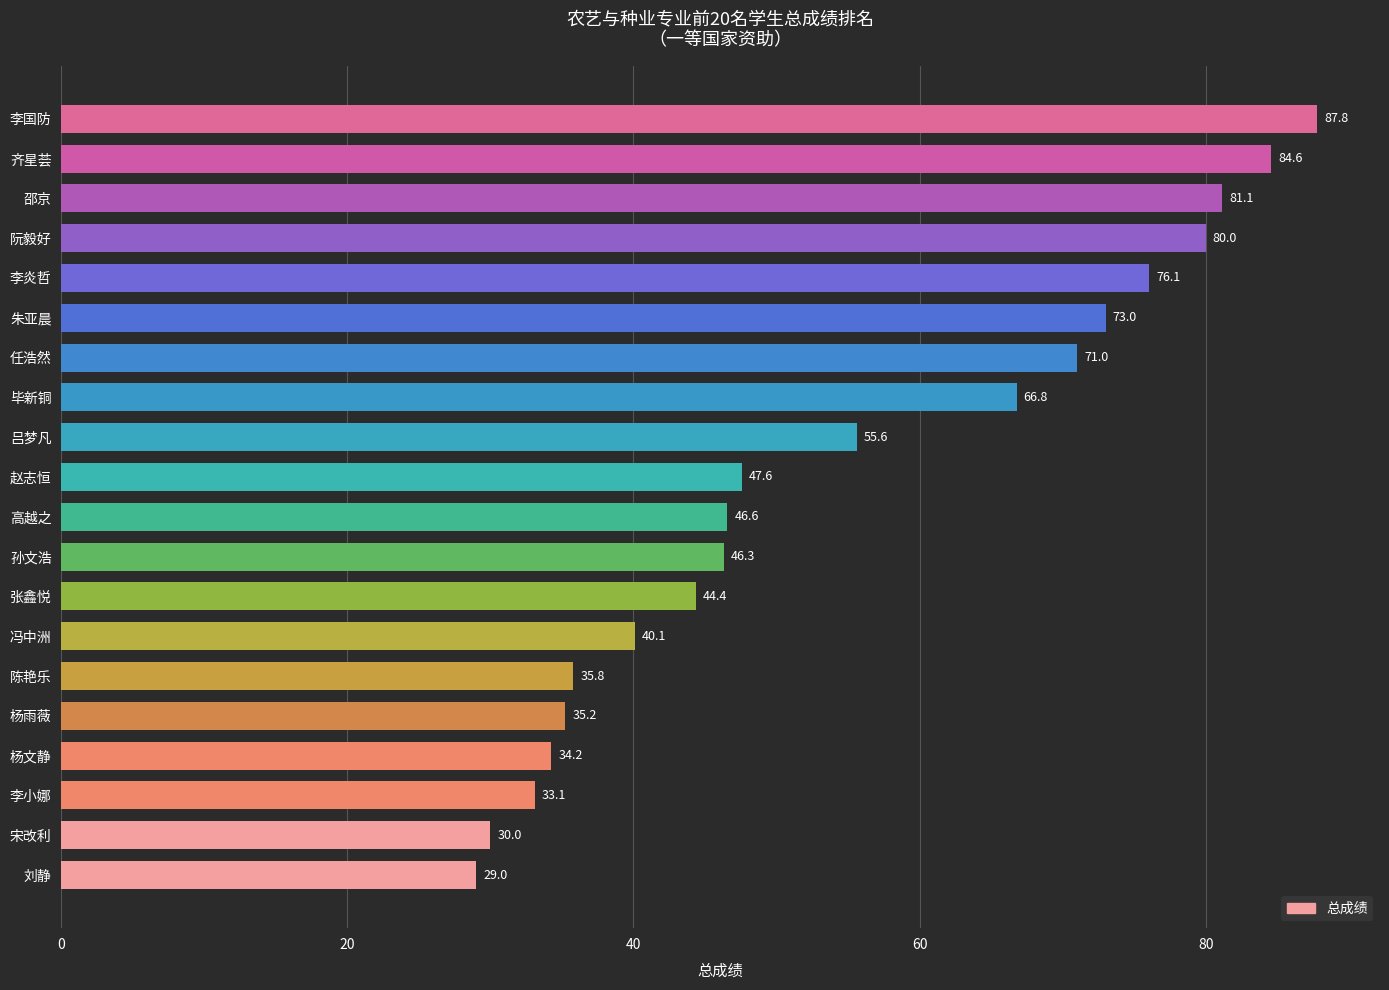

Where is the data nearest to the value 58?

吕梦凡